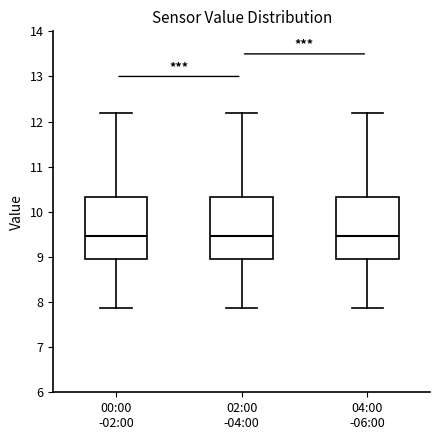

Reading left to right, transcribe this box plot: for each box, give where its median line is, the range the box spans, and where its two whiskers end, as read against the y-axis. The values are not printed on the chart, so give them approximately, as read against the axis.

00:00 -02:00: median 9.5, box 9.0 to 10.3, whiskers 7.9 to 12.2
02:00 -04:00: median 9.5, box 9.0 to 10.3, whiskers 7.9 to 12.2
04:00 -06:00: median 9.5, box 9.0 to 10.3, whiskers 7.9 to 12.2